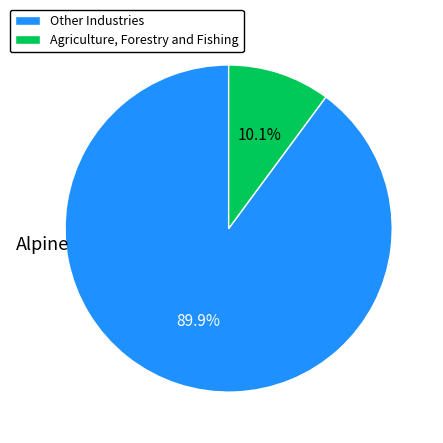

Does Agriculture, Forestry and Fishing represent more than half of the total?

No